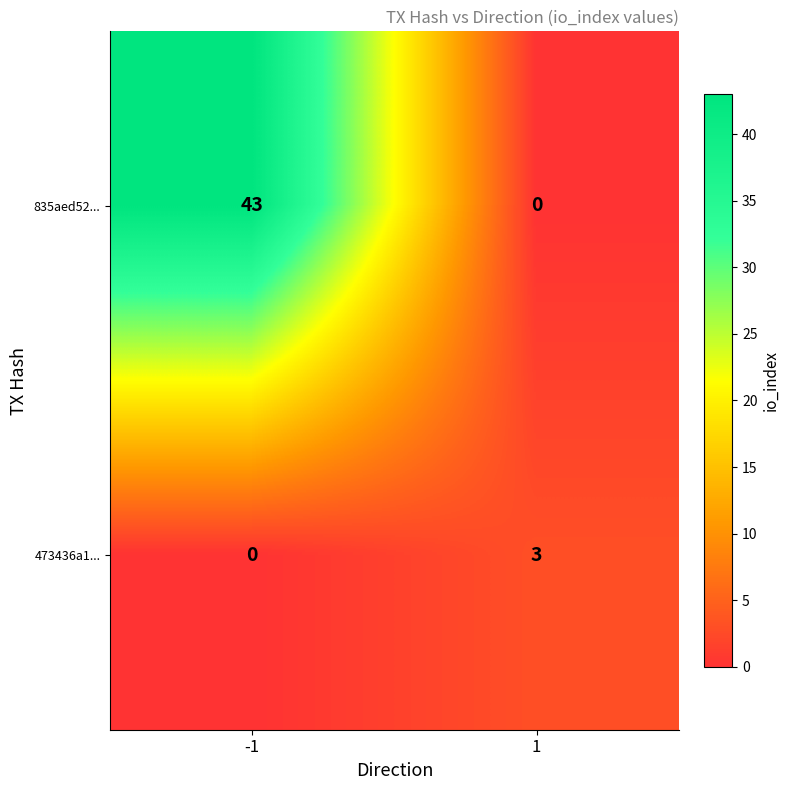

What is the maximum value for 473436a1...?

3